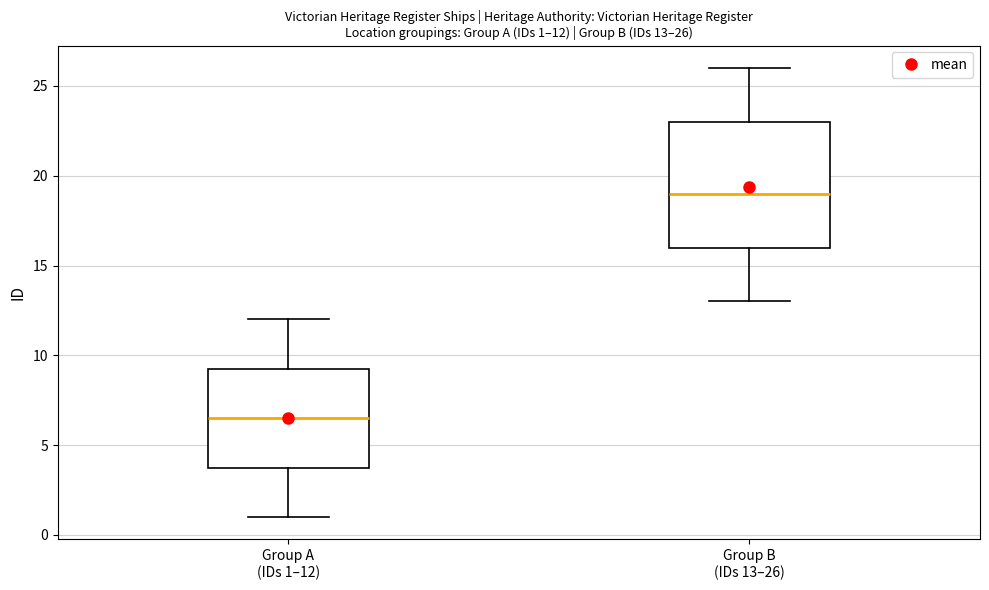

Comparing the boxes themselves (not the whiskers), which one is the tallest?

Group B (IDs 13–26)